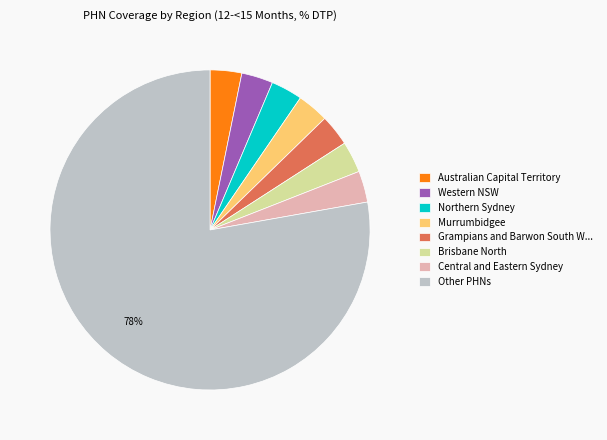

Which has a higher value, Other PHNs or Australian Capital Territory?

Other PHNs